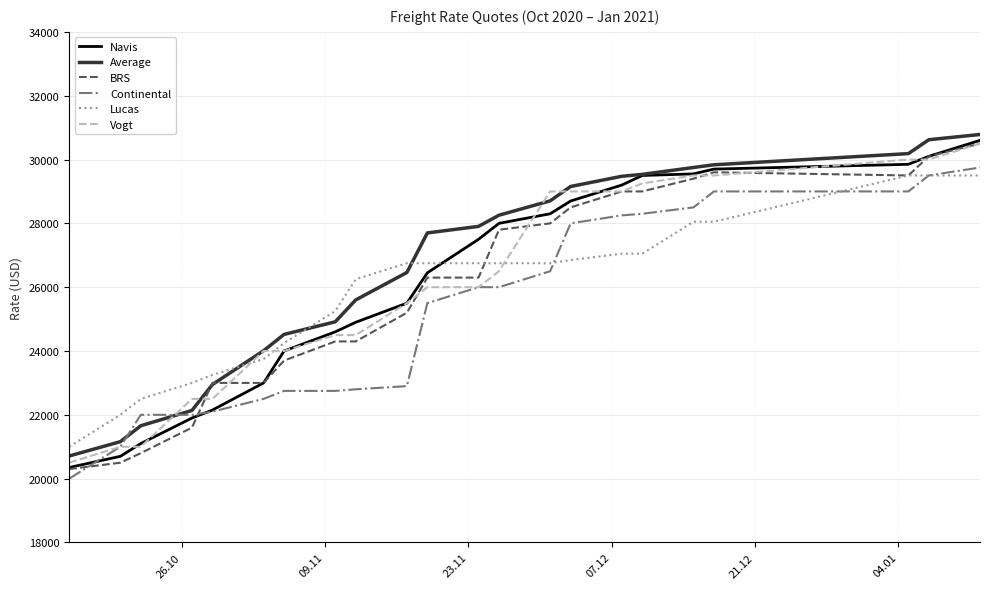

True or false: BRS and Continental intersect in this chart.

True